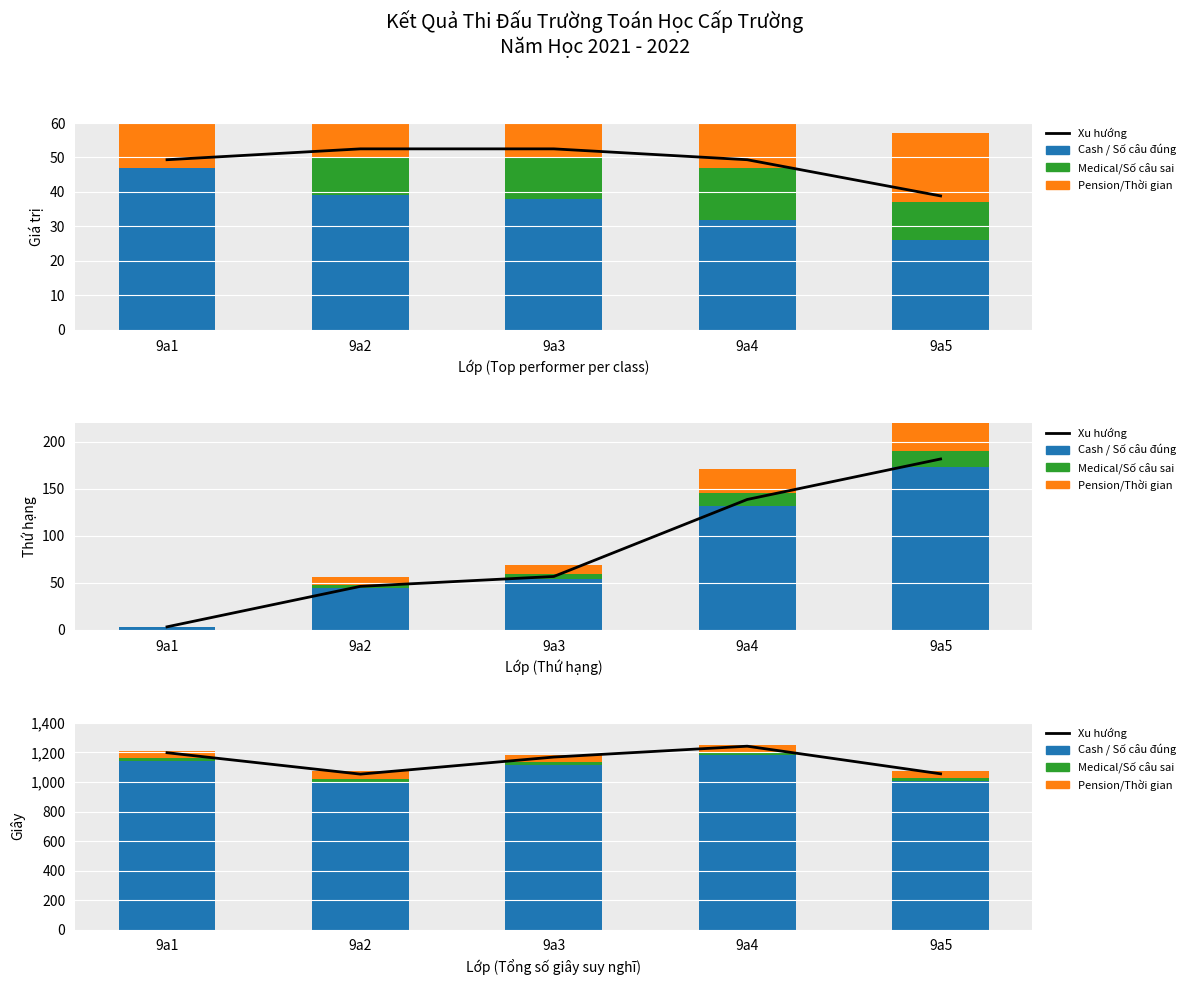

Which series has the largest range (max minus min)?

Xu hướng